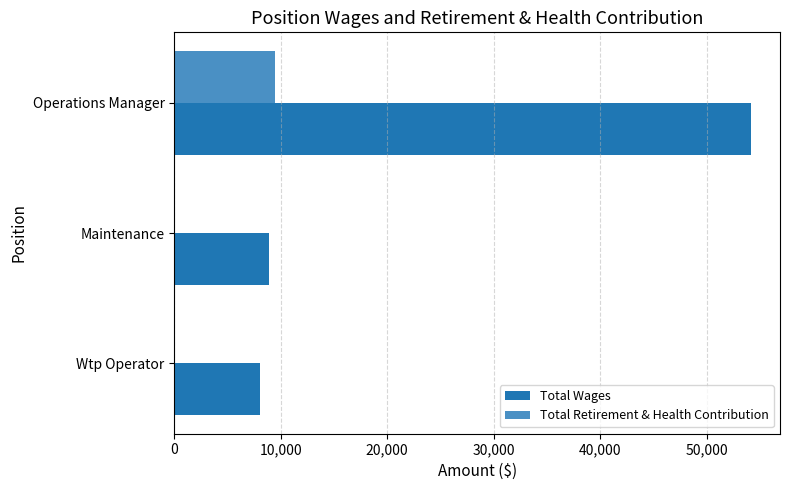

How many series are shown in this chart?

2